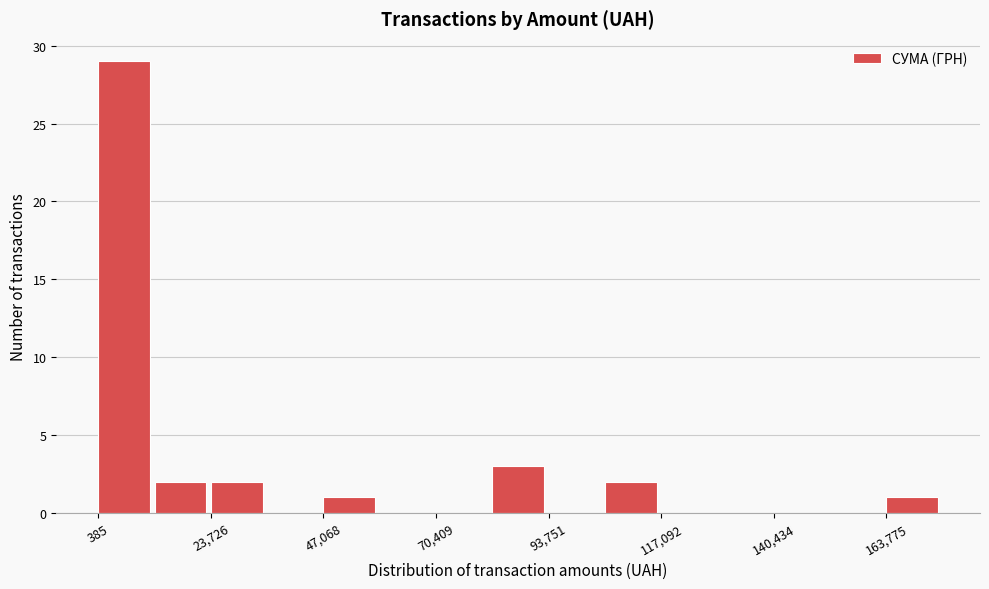

Around what value on the x-axis is the tallest bar? Give the approximate position of its centre, as read against the axis.

5000